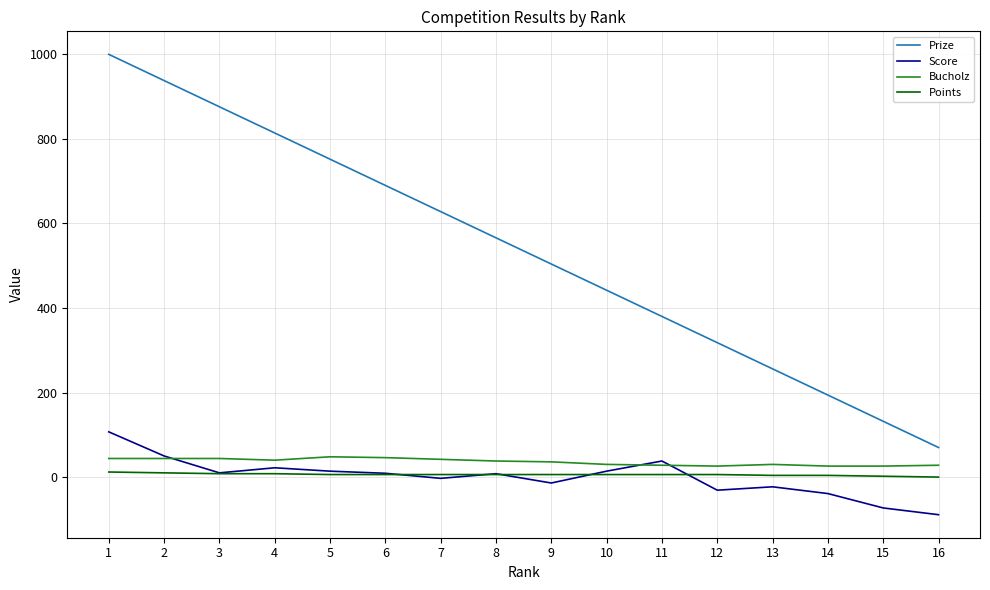

True or false: Prize and Points cross at least once.

False